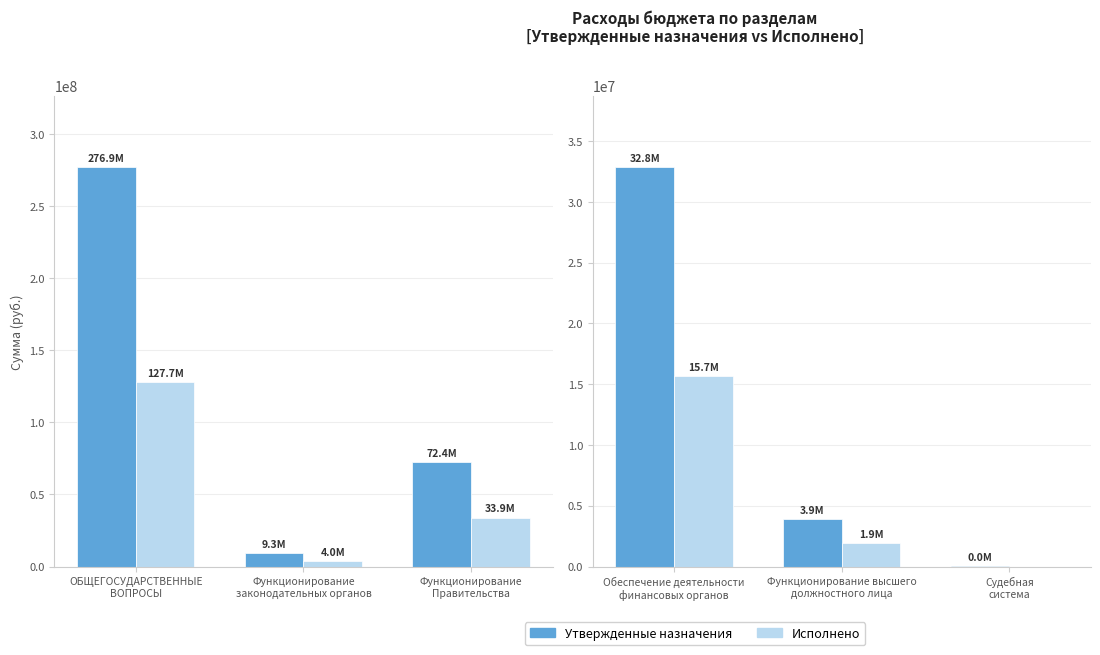

Rank the series at Обеспечение деятельности финансовых органов from lowest to highest value.

Исполнено, Утвержденные назначения